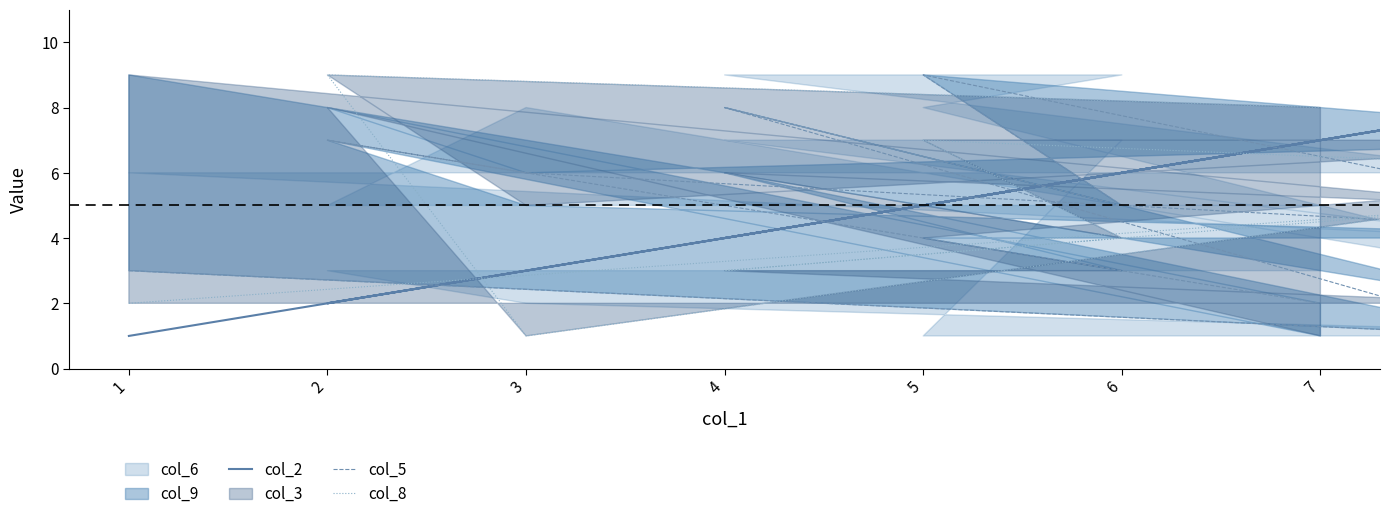

What value does the col_2 series have at 2?

2